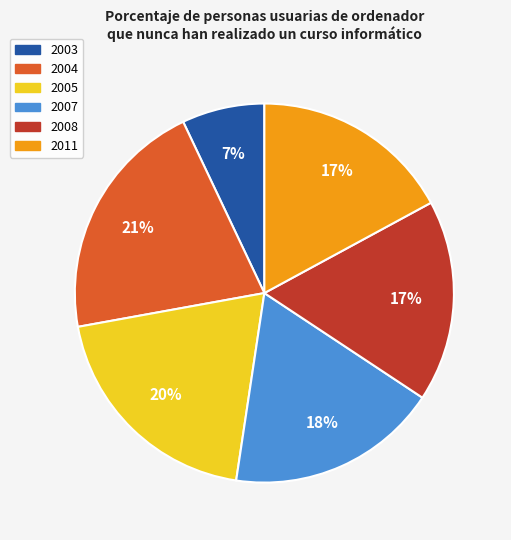

What percentage is the 2005 slice, to the nearest percent?

20%